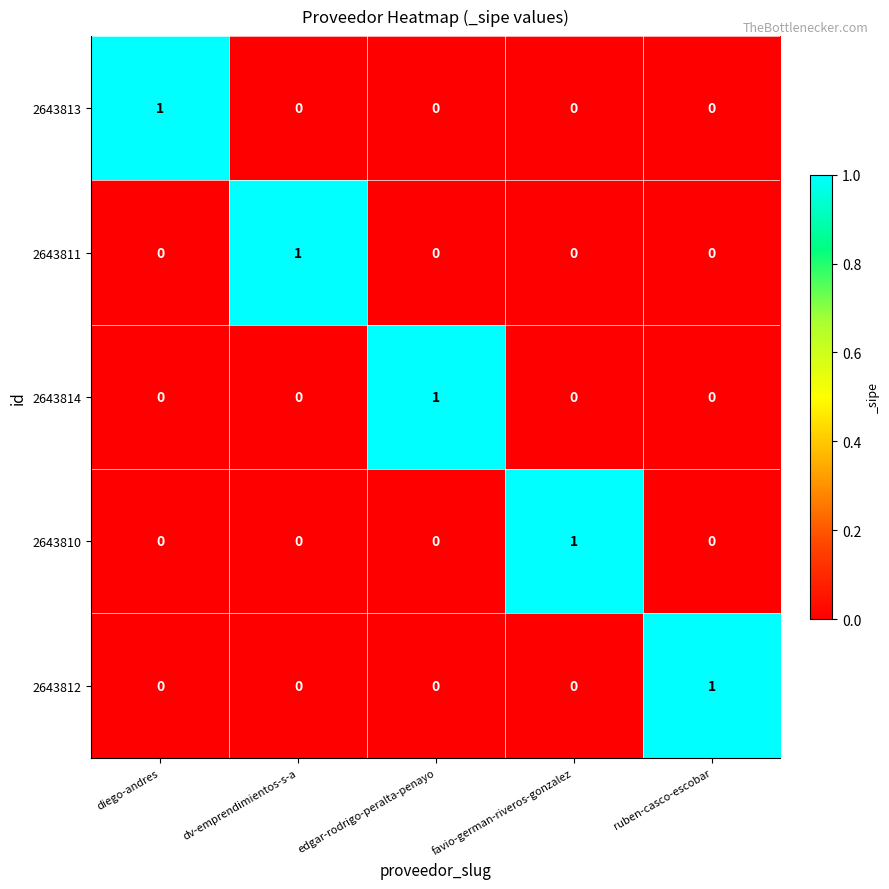

The value of 2643810 at ruben-casco-escobar is 0. True or false?

True